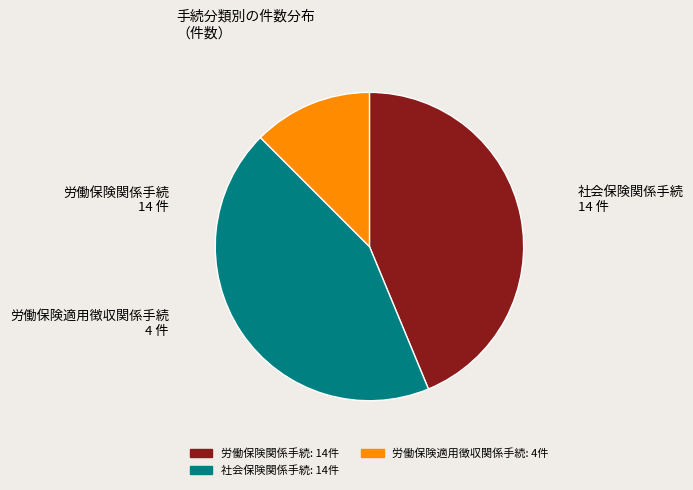

Does 労働保険関係手続 account for over 50% of the chart?

No